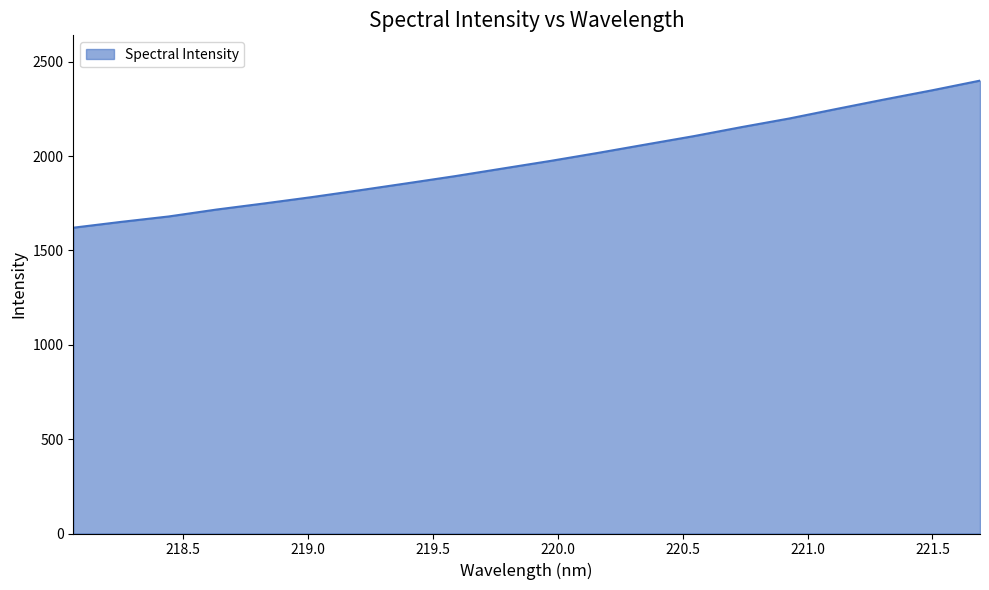

True or false: the data has more than 0 interior local peaks.

False